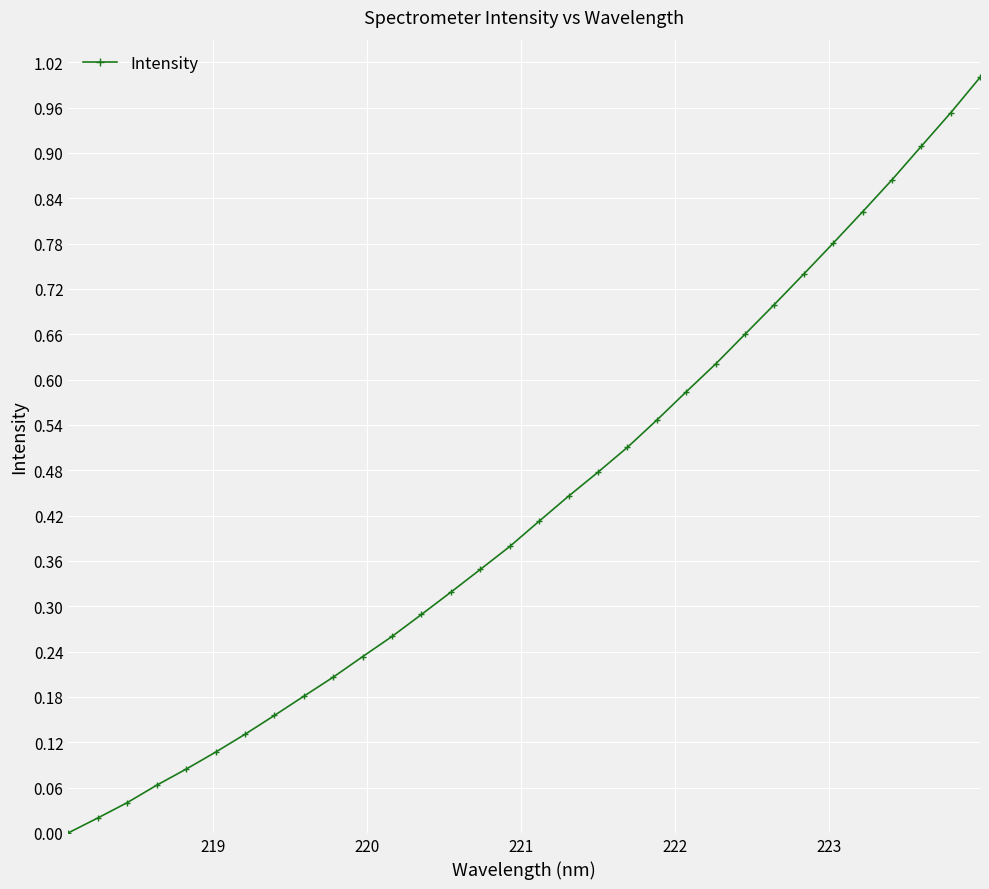

True or false: the data has more than 2 interior local peaks.

False